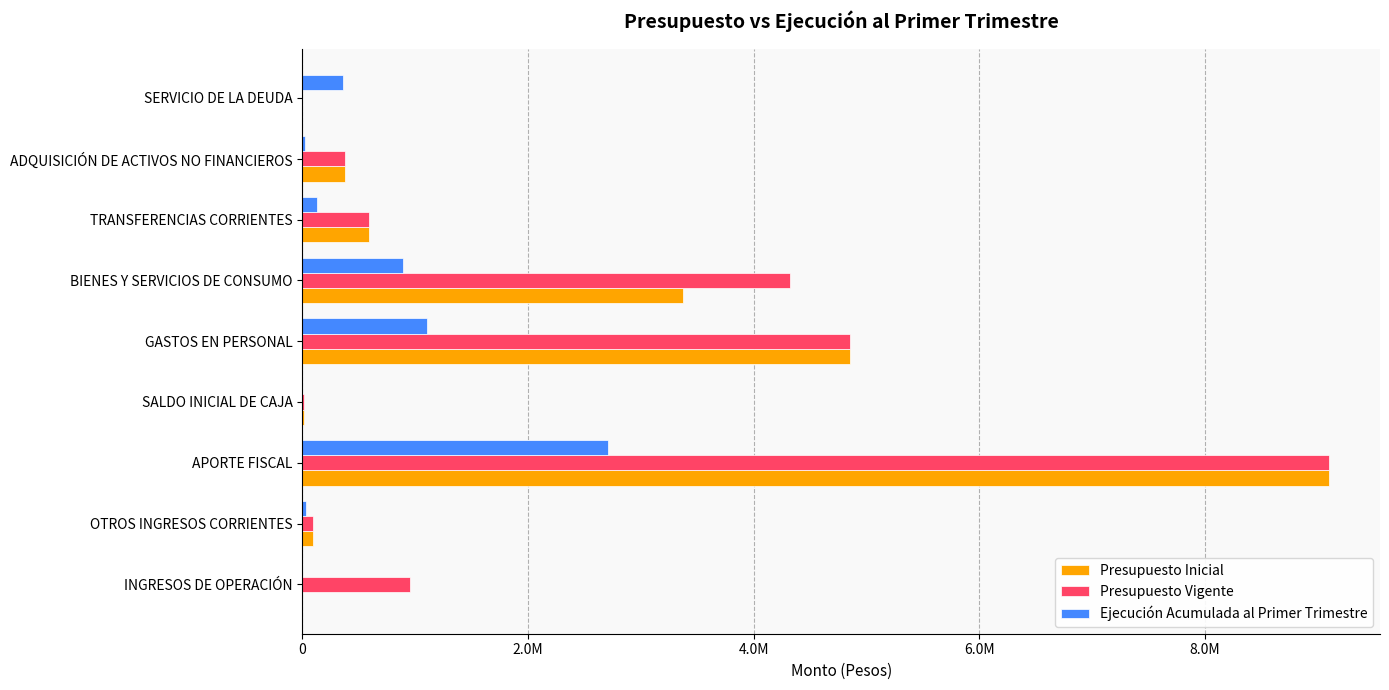

Reading left to right, extract all data points from this chart.

Presupuesto Inicial: 0	93654	9096740	12010	4858133	3373718	589830	380713	10
Presupuesto Vigente: 952100	93654	9096740	12010	4858133	4325818	589830	380713	10
Ejecución Acumulada al Primer Trimestre: 0	29421	2712193	0	1107382	888129	126890	23719	357230